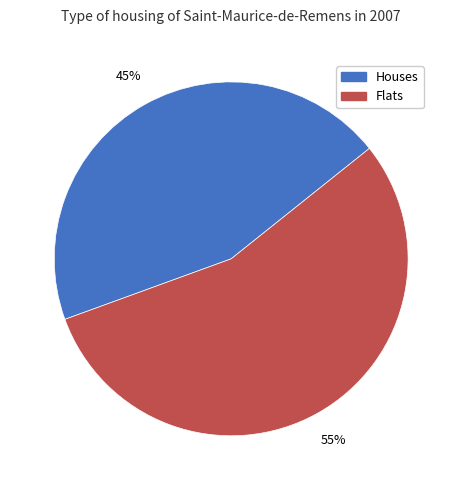

What percentage is the Houses slice, to the nearest percent?

45%